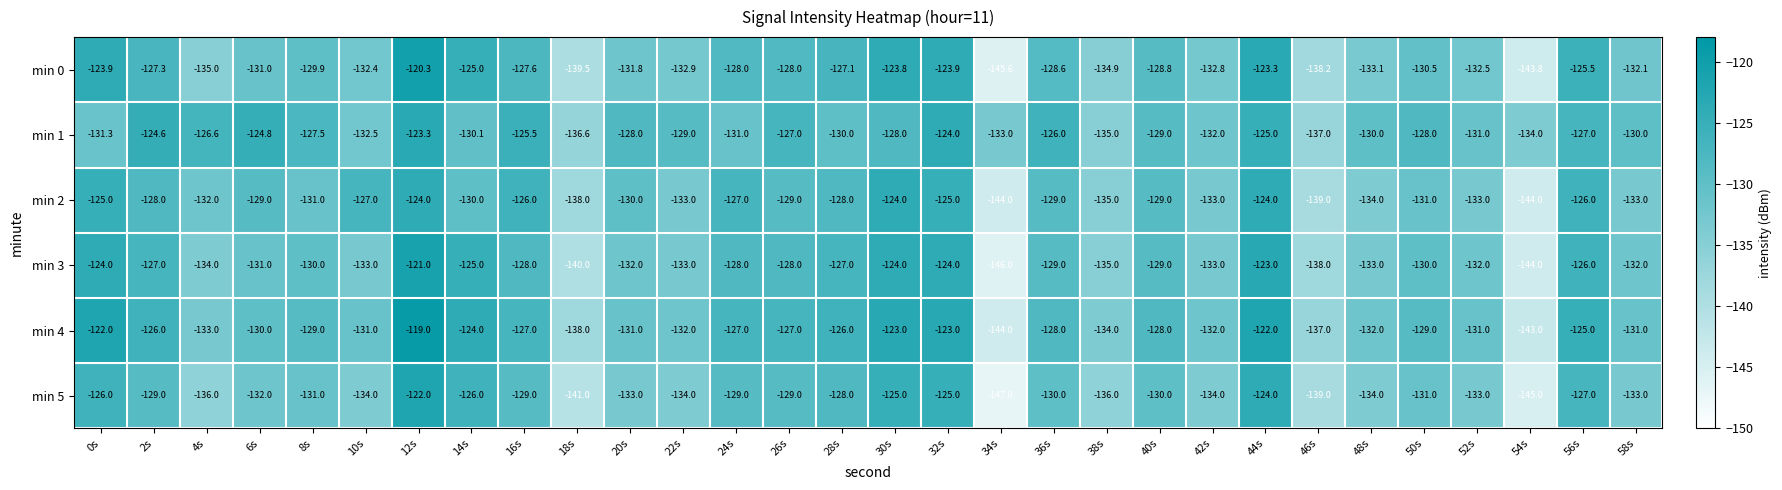

Which series has the largest total across all categories?

min 1